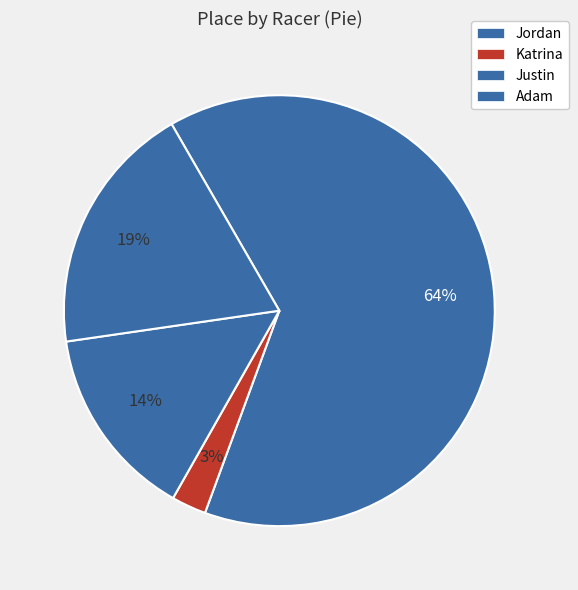

Count the number of slices in the pie.

4